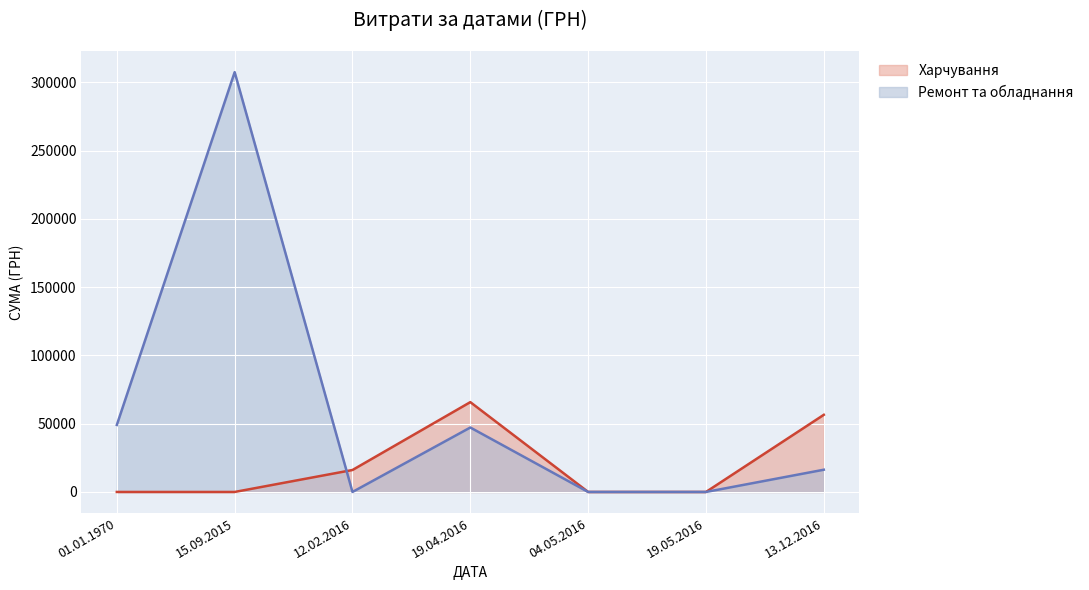

How many series are shown in this chart?

2